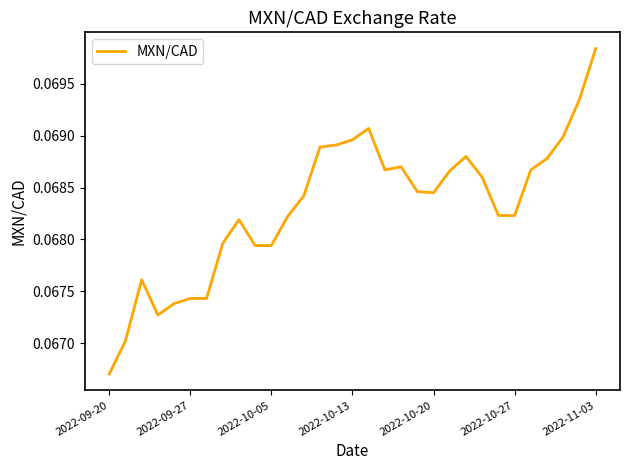

Reading left to right, transcribe all the data shown in this chart.

0.1	0.1	0.1	0.1	0.1	0.1	0.1	0.1	0.1	0.1	0.1	0.1	0.1	0.1	0.1	0.1	0.1	0.1	0.1	0.1	0.1	0.1	0.1	0.1	0.1	0.1	0.1	0.1	0.1	0.1	0.1